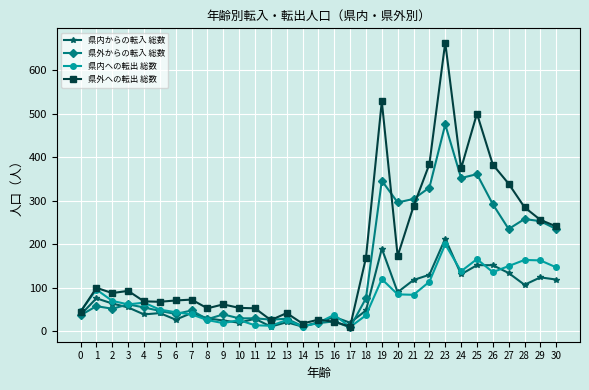

What is the spread (max minus min) of values at 21?

220